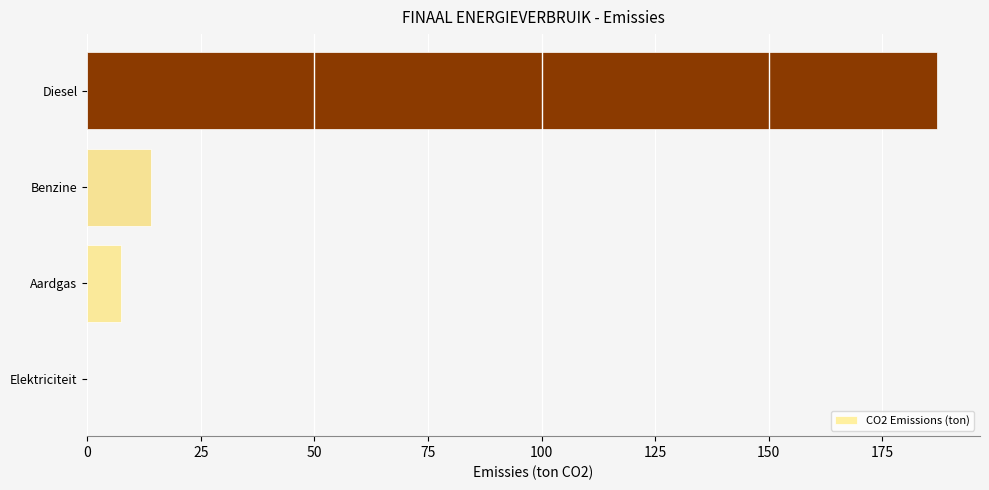

The chart shows a value of 187.2 at Diesel. True or false?

True